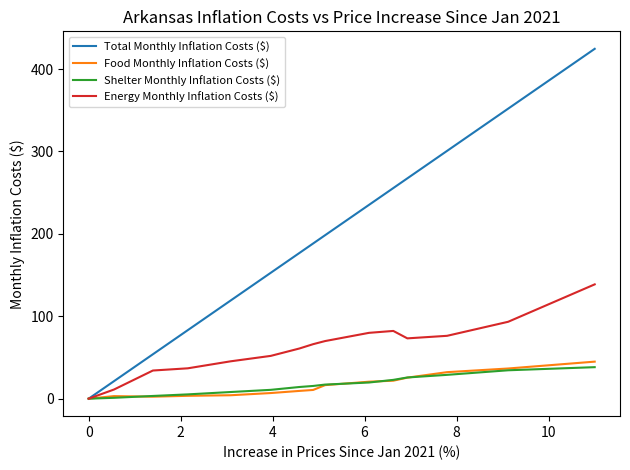

Which series has the widest spread of values?

Total Monthly Inflation Costs ($)